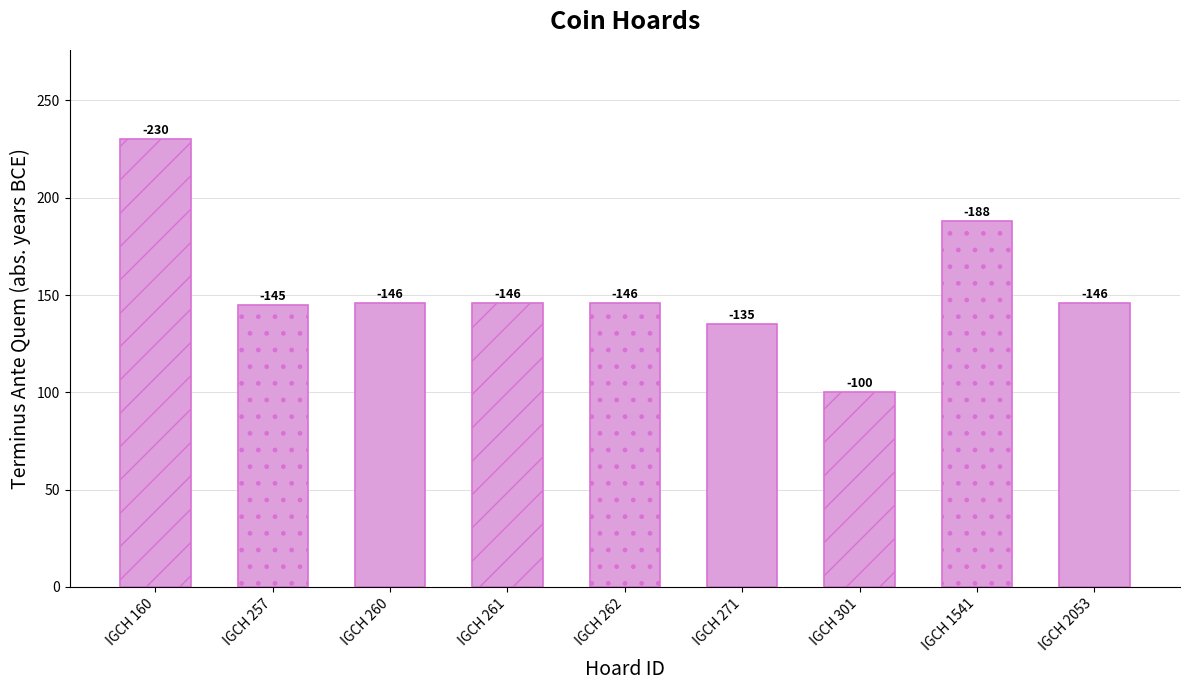

Rank the categories by value from lowest to highest.

IGCH 160, IGCH 1541, IGCH 260, IGCH 261, IGCH 262, IGCH 2053, IGCH 257, IGCH 271, IGCH 301